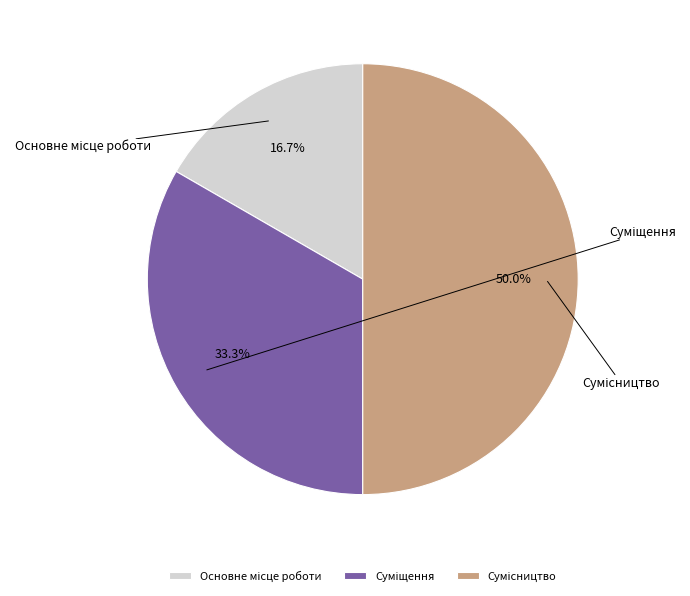

Is there a majority slice in this chart?

No